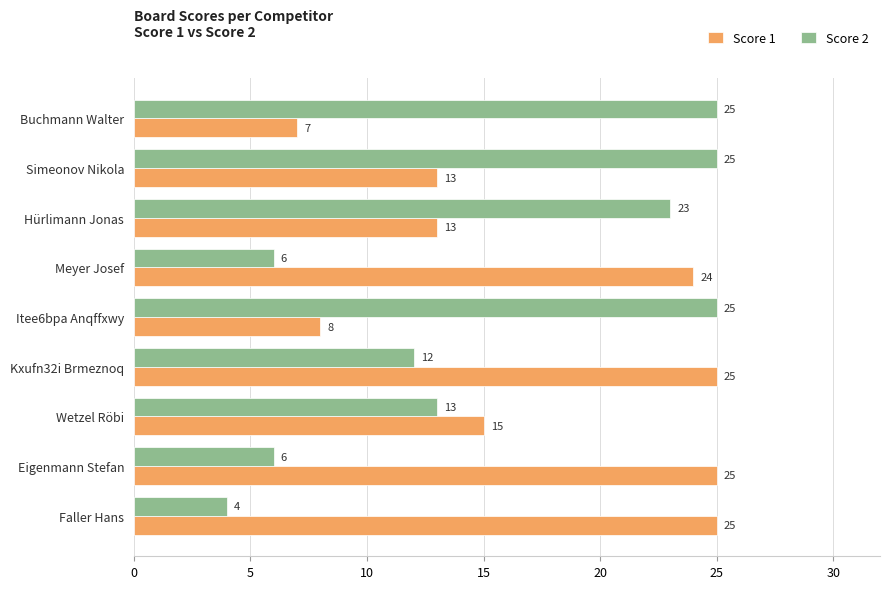

List the series in order of their overall mean, highest first.

Score 1, Score 2